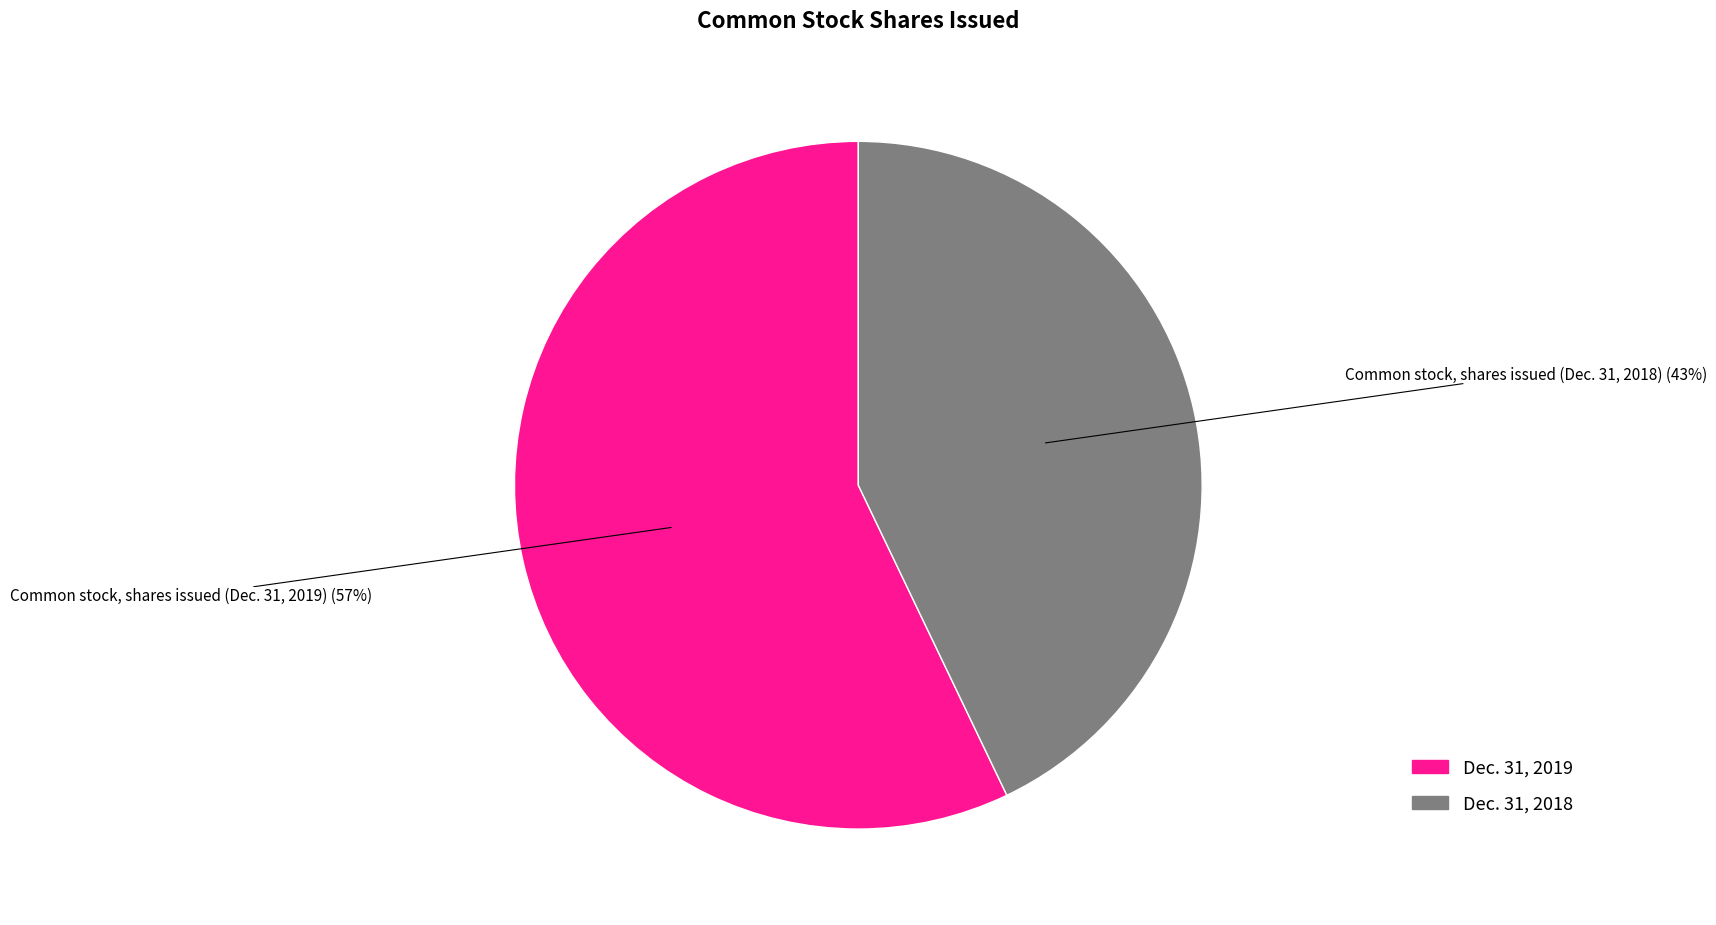

What is the largest slice in the pie chart?

Common stock, shares issued (Dec. 31, 2019)